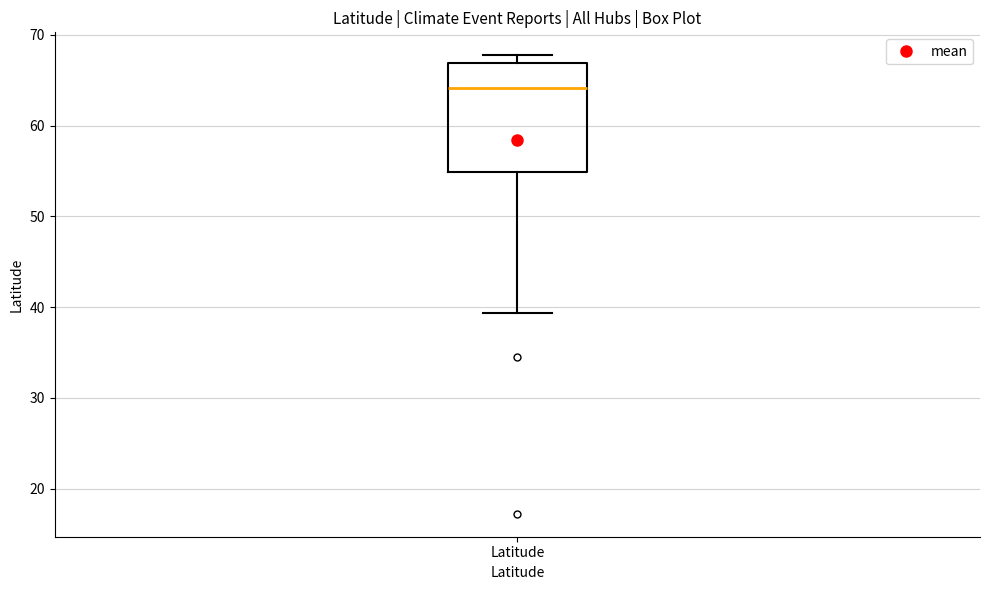

Where does the median line of the box for Latitude sit on the y-axis? The values are not printed on the chart, so give them approximately, as read against the axis.

64